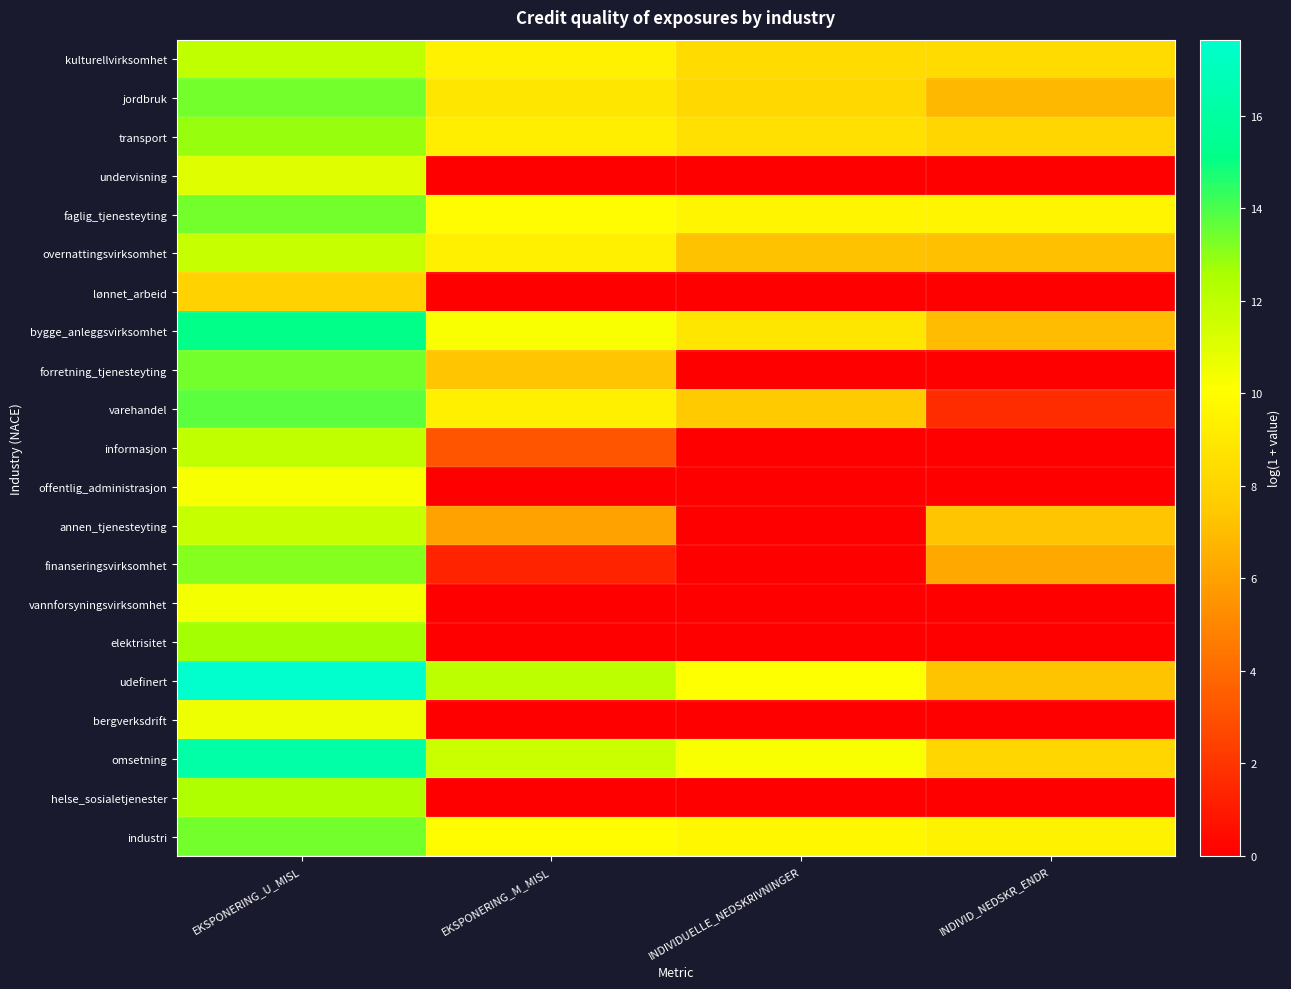

How many categories are shown in the chart?

4